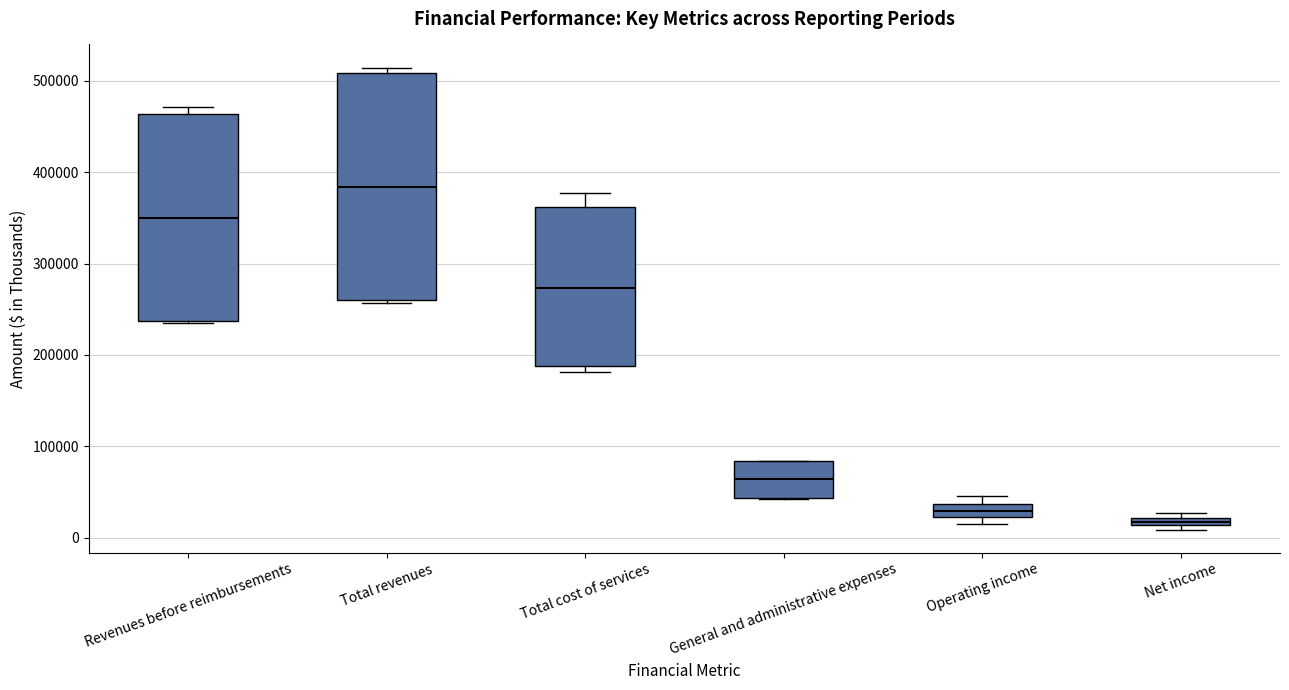

Where is the lower edge of the box for Total cost of services on the y-axis? The values are not printed on the chart, so give them approximately, as read against the axis.

190000